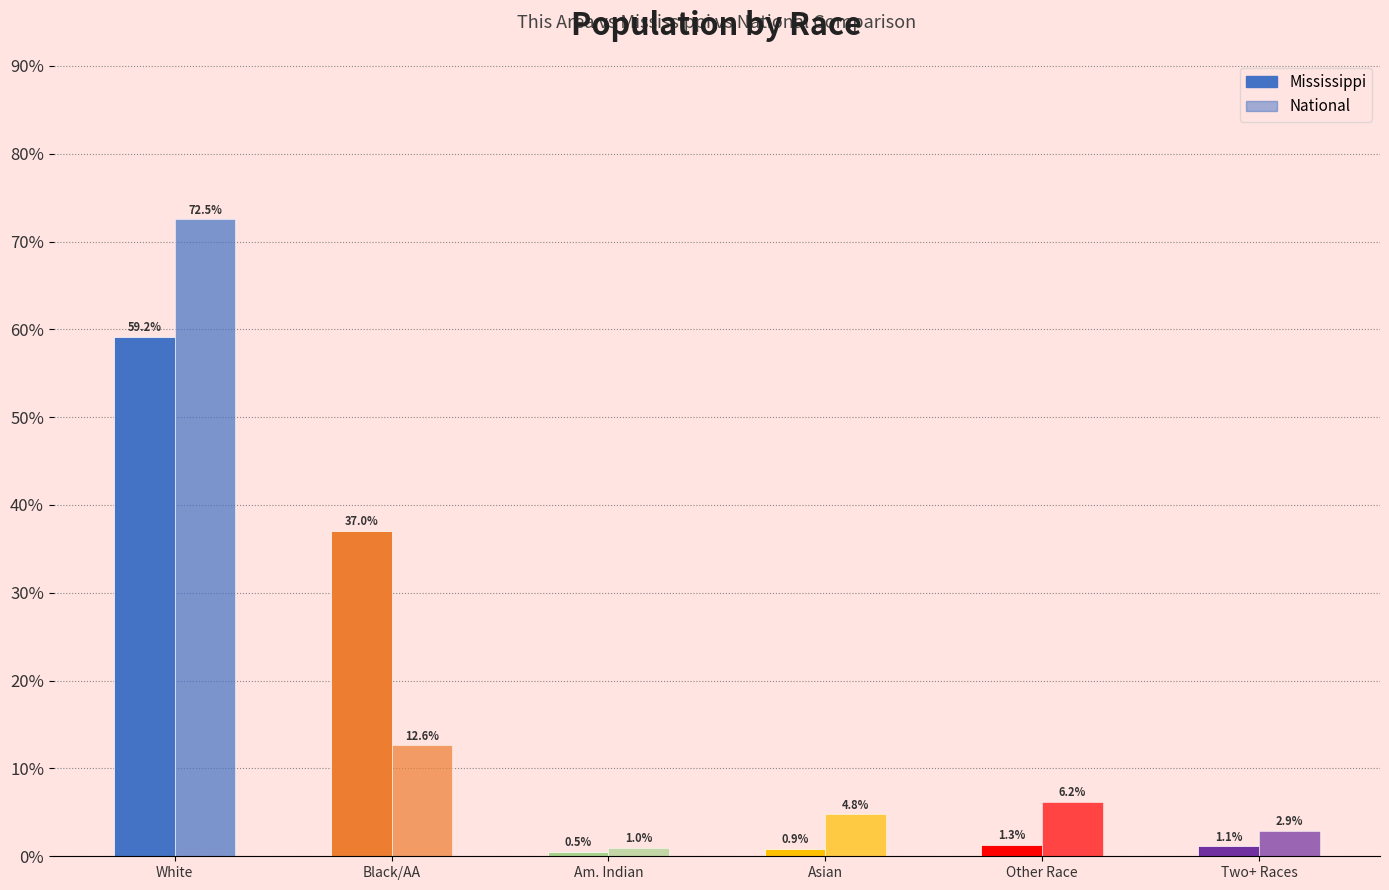

At which label is Mississippi closest to 29?

Black/AA